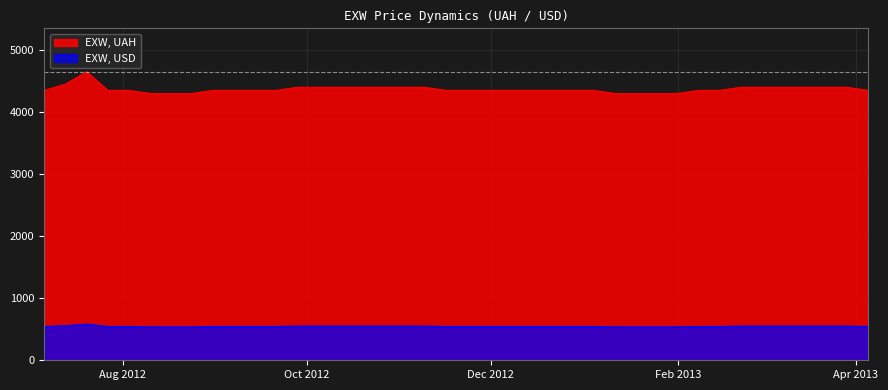

How many lines are shown in the chart?

2